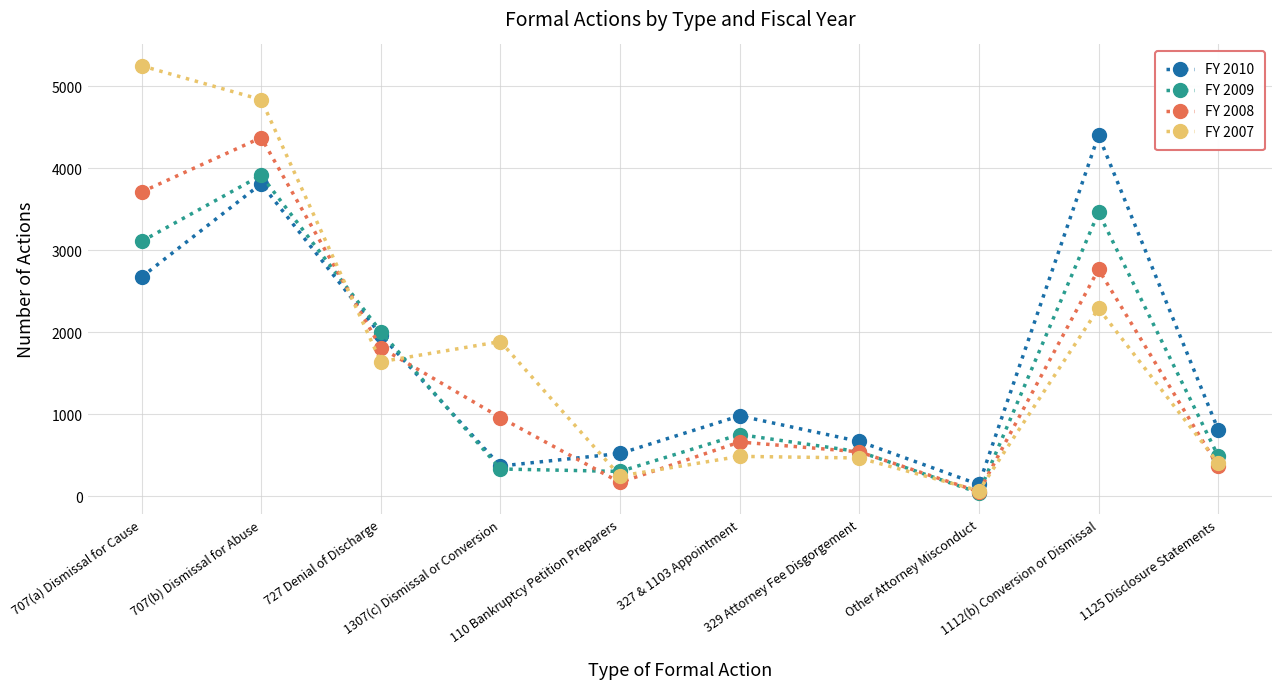

What position from the left is 327 & 1103 Appointment?

6